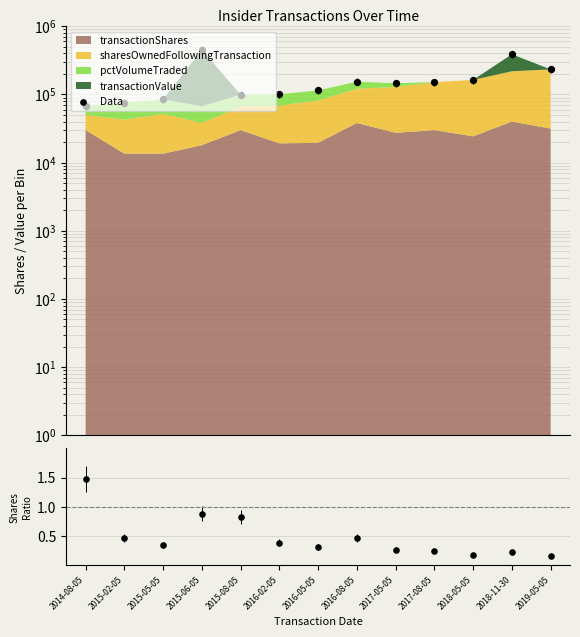

What is the change in value from 2016-05-05 to 2016-08-05?

+39314